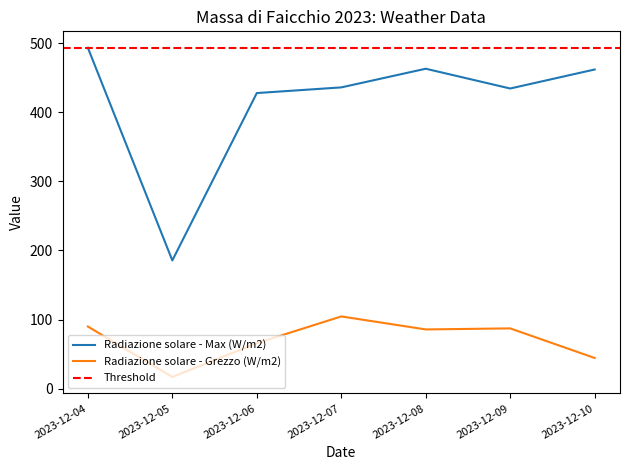

Is it true that Radiazione solare - Grezzo (W/m2) equals 65.8 at 2023-12-06?

True